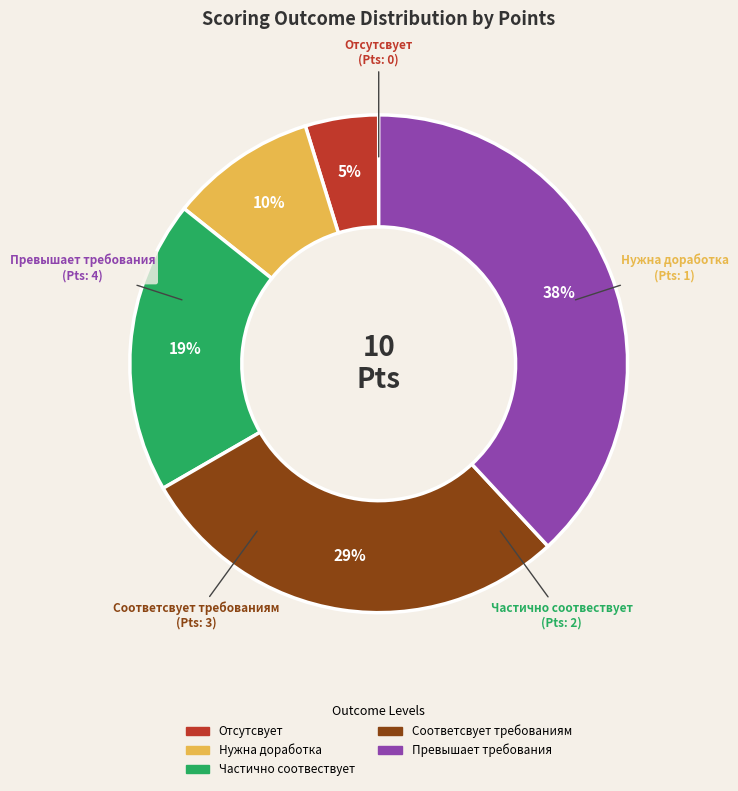

Which has a higher value, Превышает требования or Соответсвует требованиям?

Превышает требования